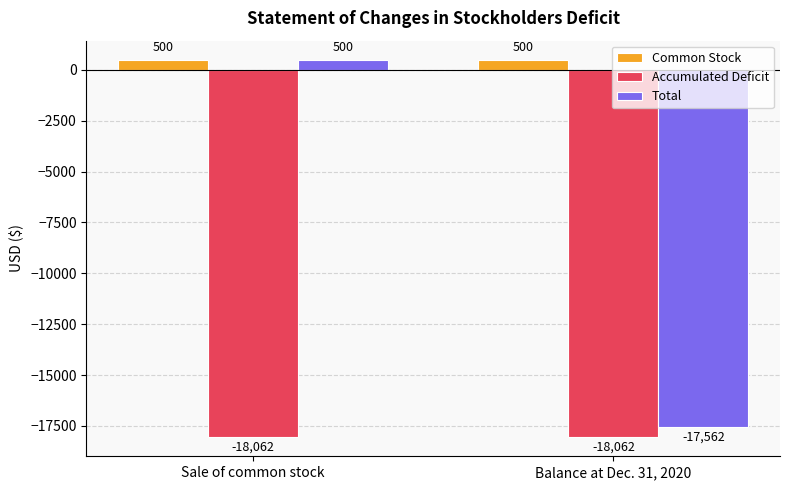

What is the average value of the Accumulated Deficit series?

-18062